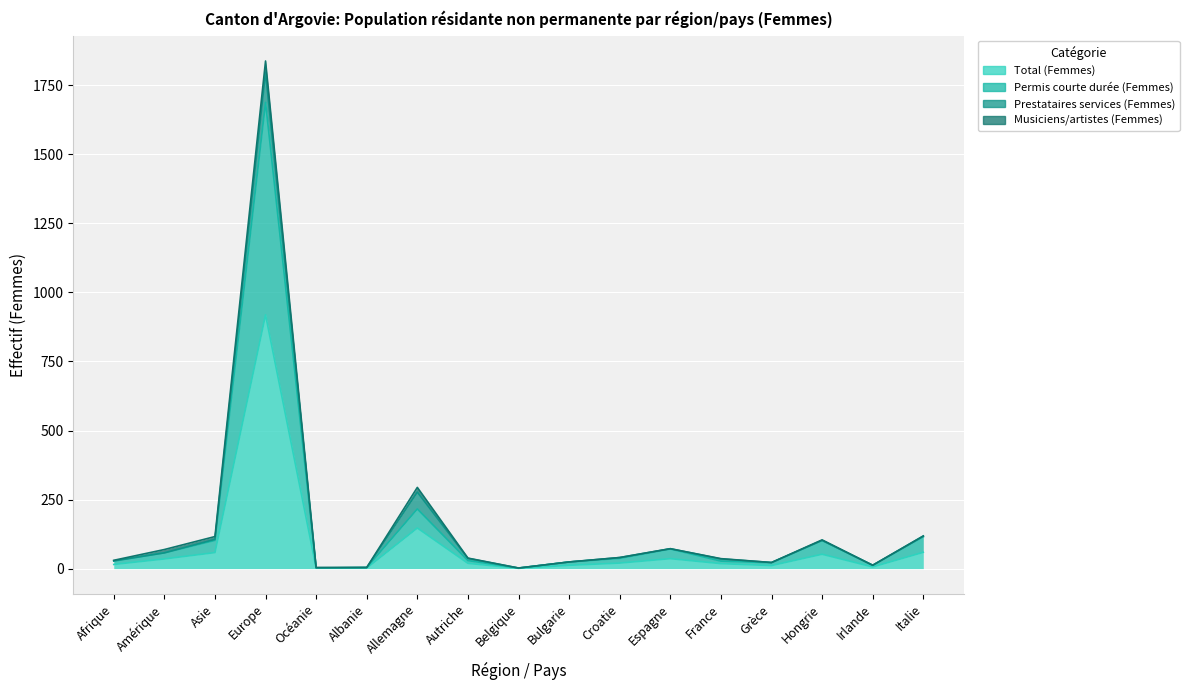

True or false: Total (Femmes) and Permis courte durée (Femmes) cross at least once.

False